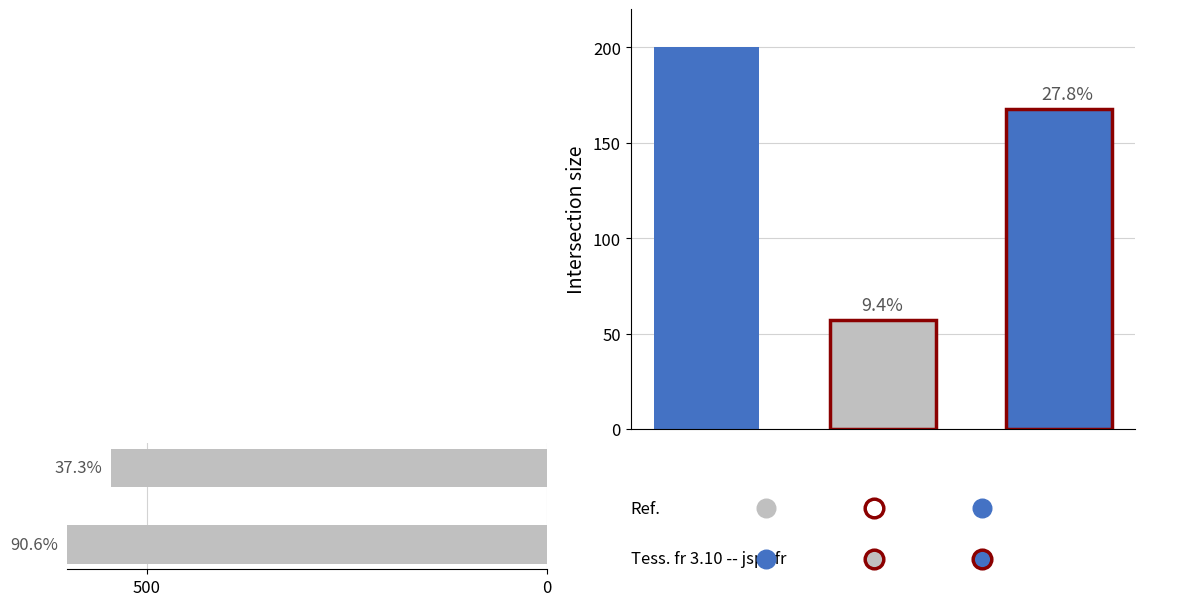

Approximately how many times larger is the value at 500 compared to 0?

1.1